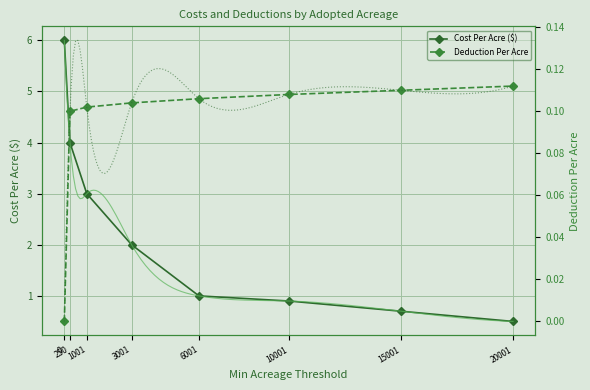

Which series changed the most between 15001 and 20001?

Cost Per Acre